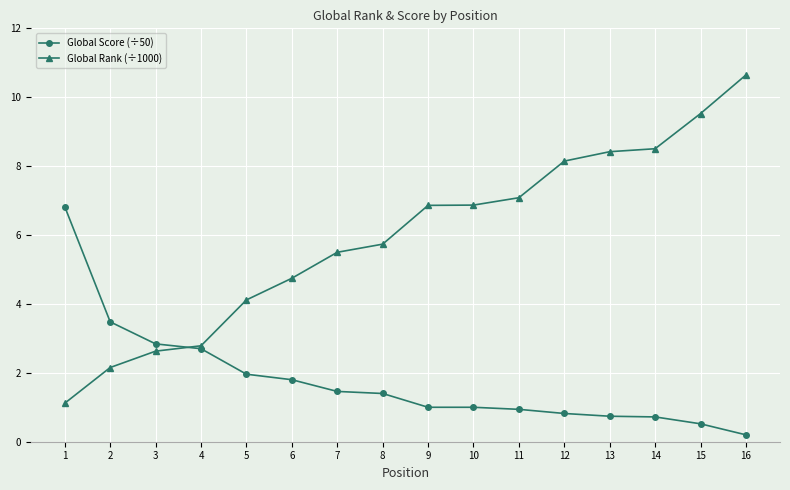

What is the total value across all series at 12?

9.0